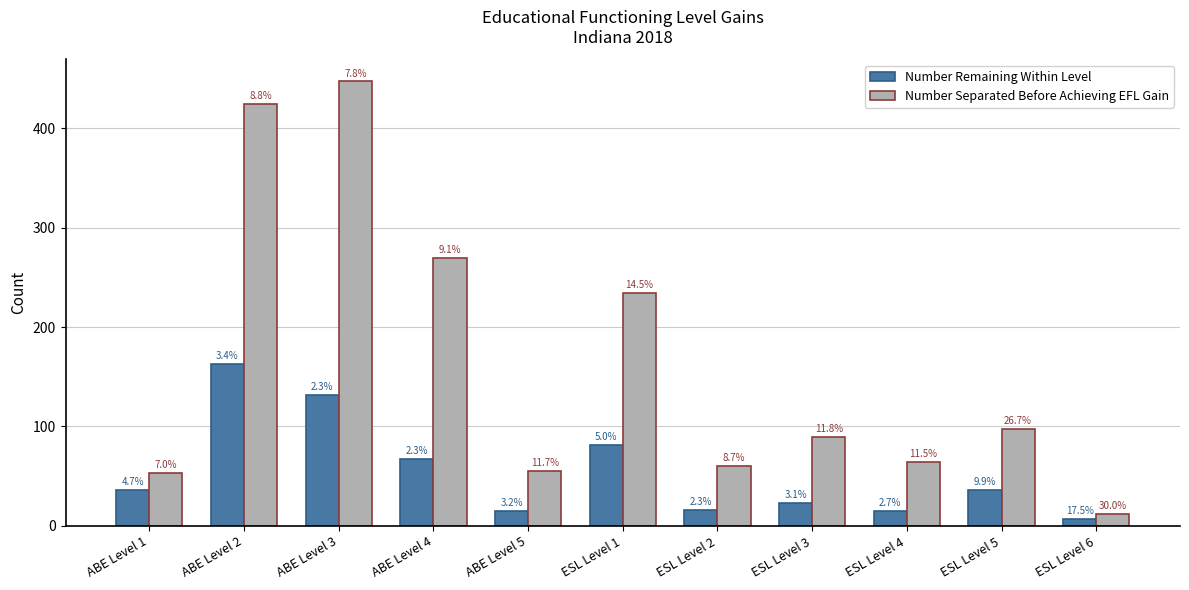

Does the chart contain any negative values?

No